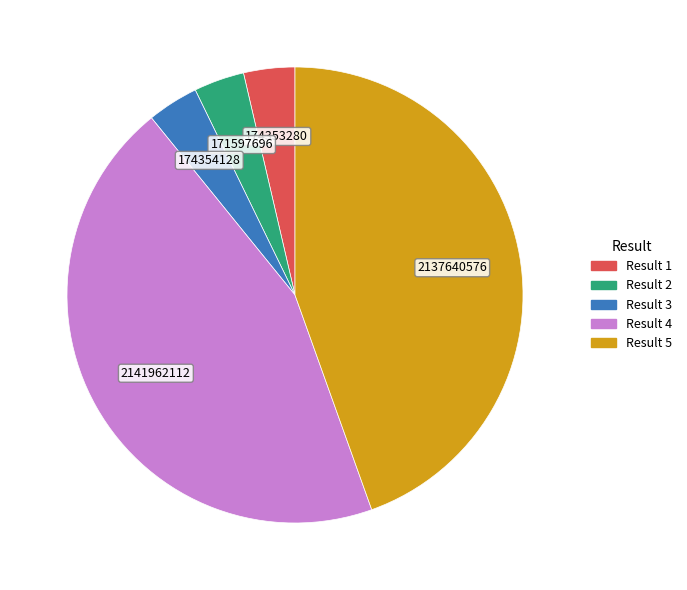

Which has a higher value, Result 5 or Result 1?

Result 5